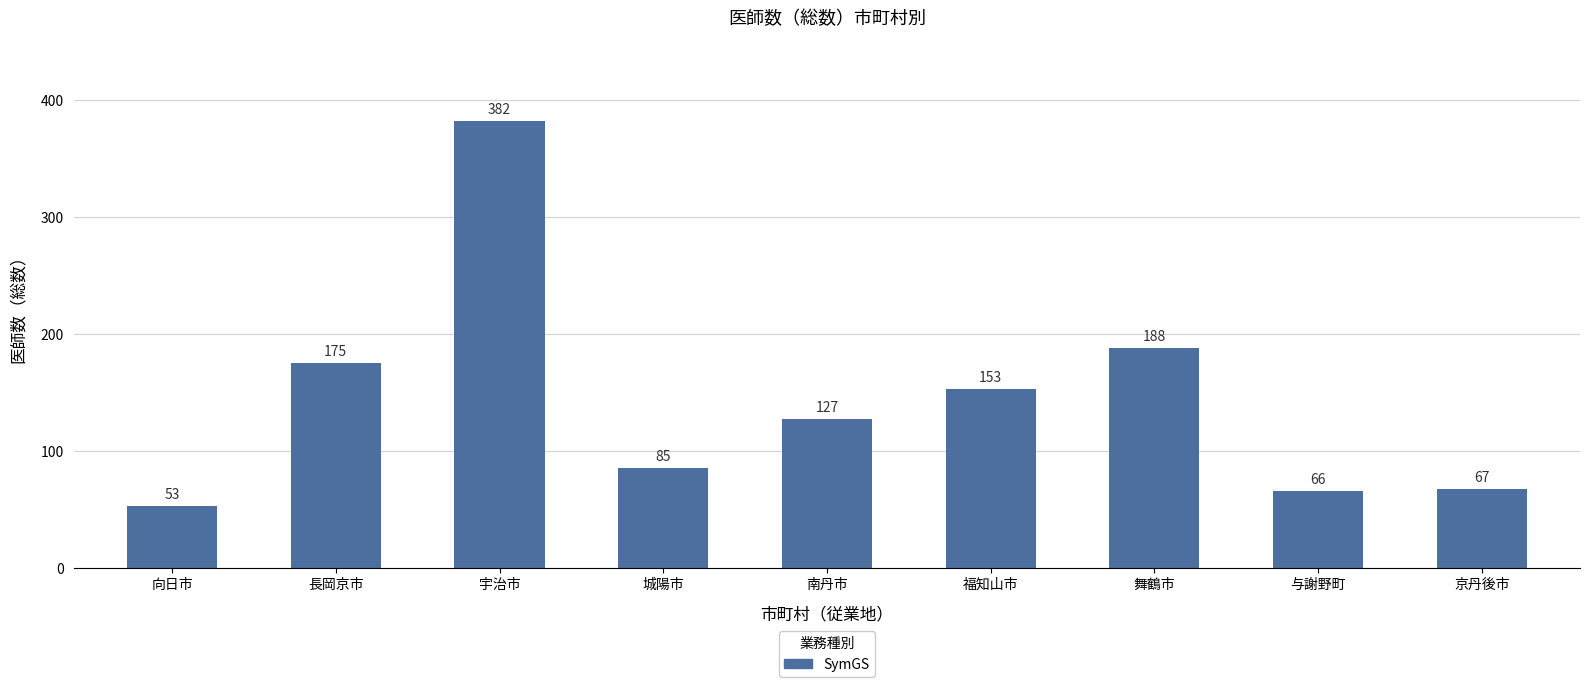

How many series are shown in this chart?

1